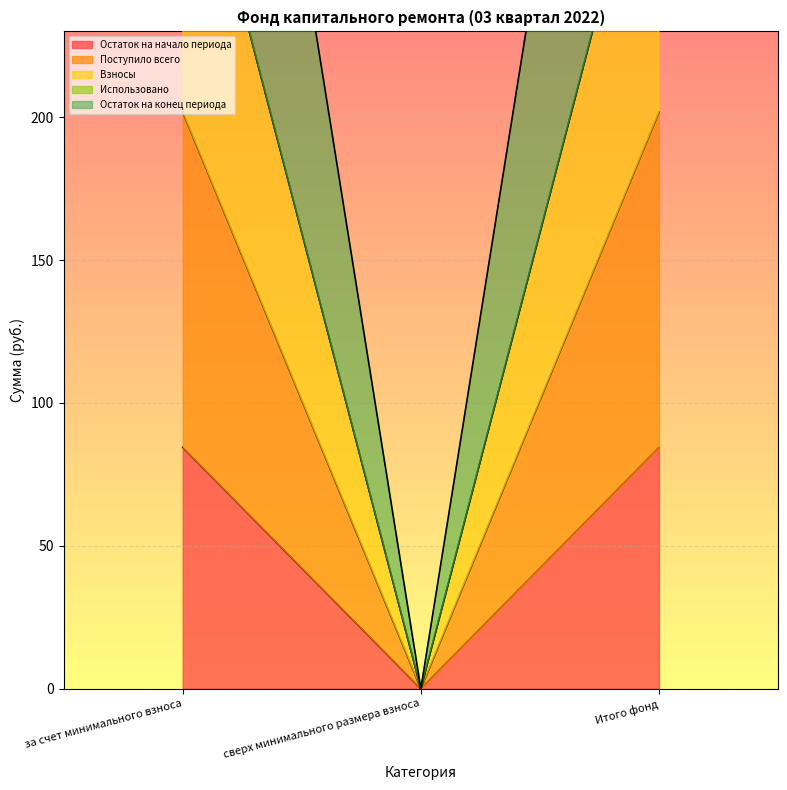

Where does the Поступило всего series first go above 201?

за счет минимального взноса